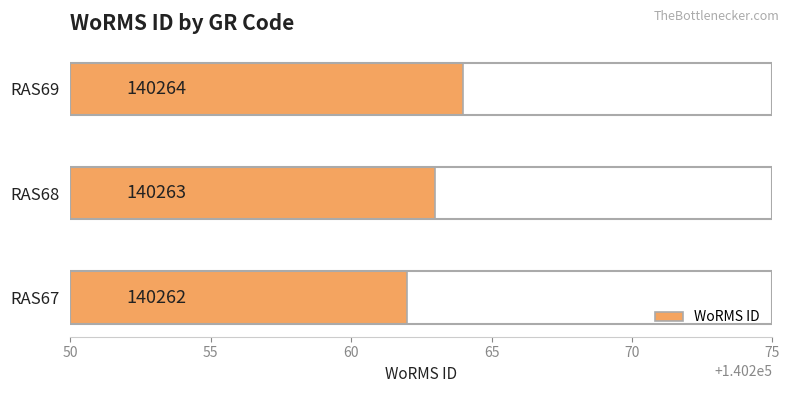

What is the minimum value shown in the chart?

140262